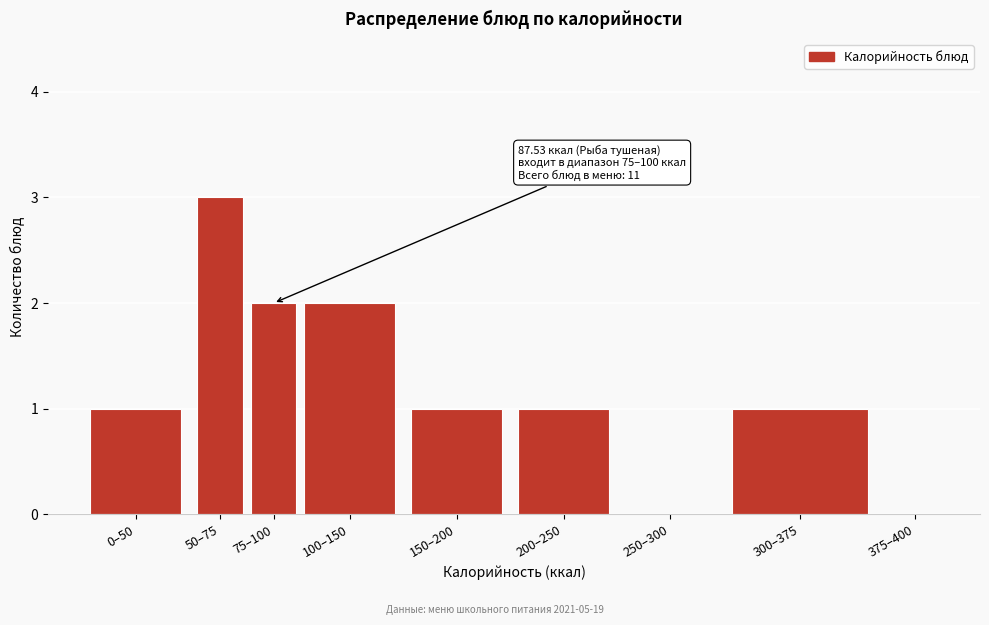

Reading left to right, transcribe all the data shown in this chart.

0–50=1	50–75=3	75–100=2	100–150=2	150–200=1	200–250=1	250–300=0	300–375=1	375–400=0